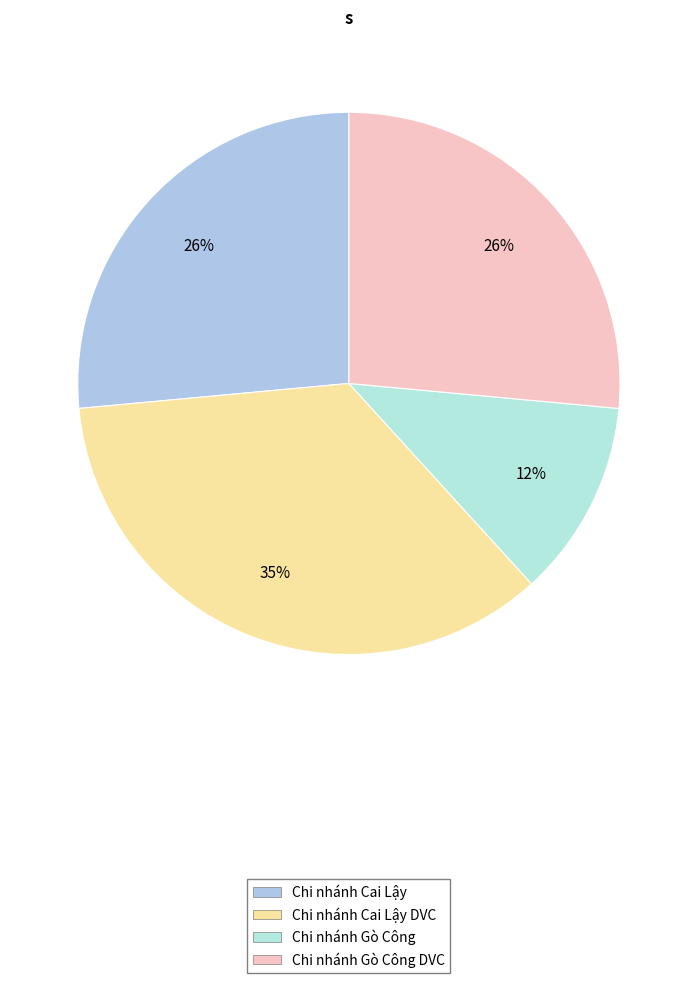

Which category has the biggest portion of the pie?

Chi nhánh Cai Lậy DVC